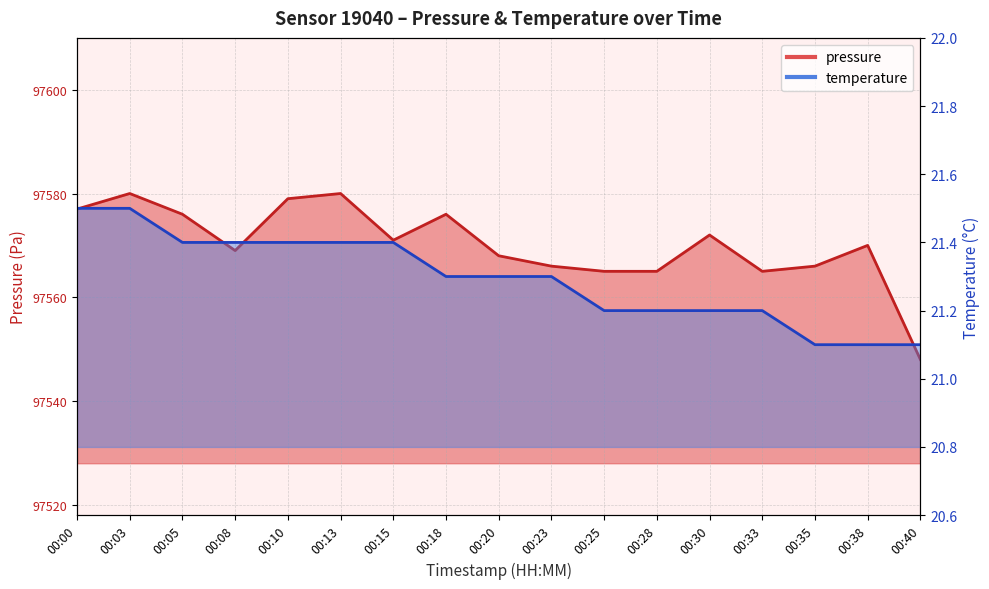

What is the approximate value of temperature at 00:23?

21.3